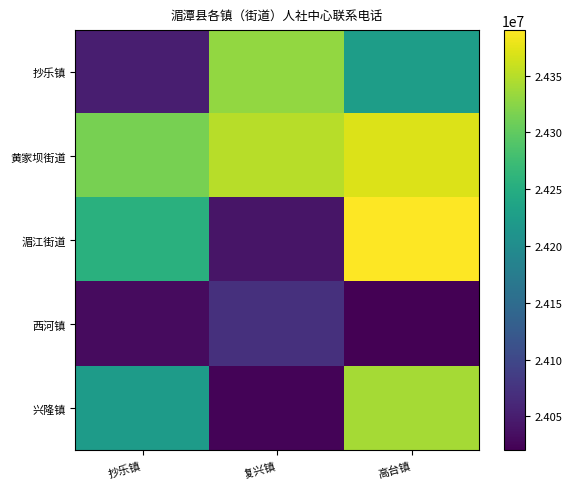

Count the number of data series in this chart.

5